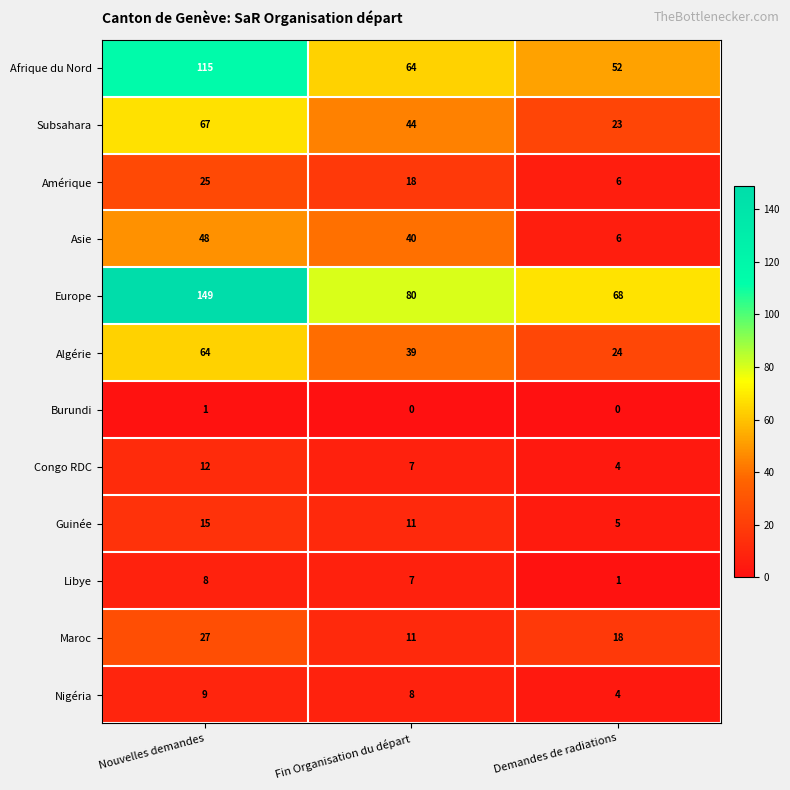

The value of Libye at Demandes de radiations is 0. True or false?

False